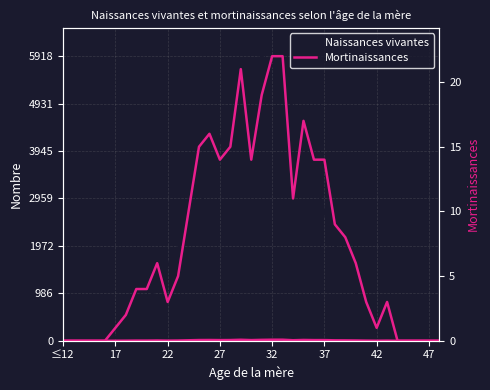

List the series in order of their peak value, lowest first.

Mortinaissances, Naissances vivantes